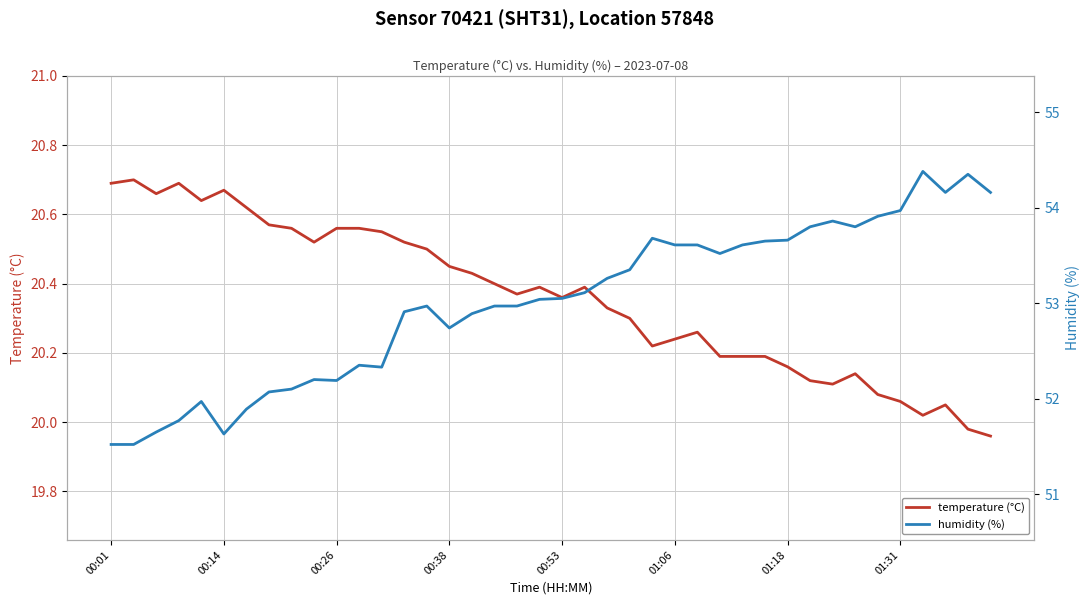

The temperature (°C) series shows 31.3 at 00:14. True or false?

False